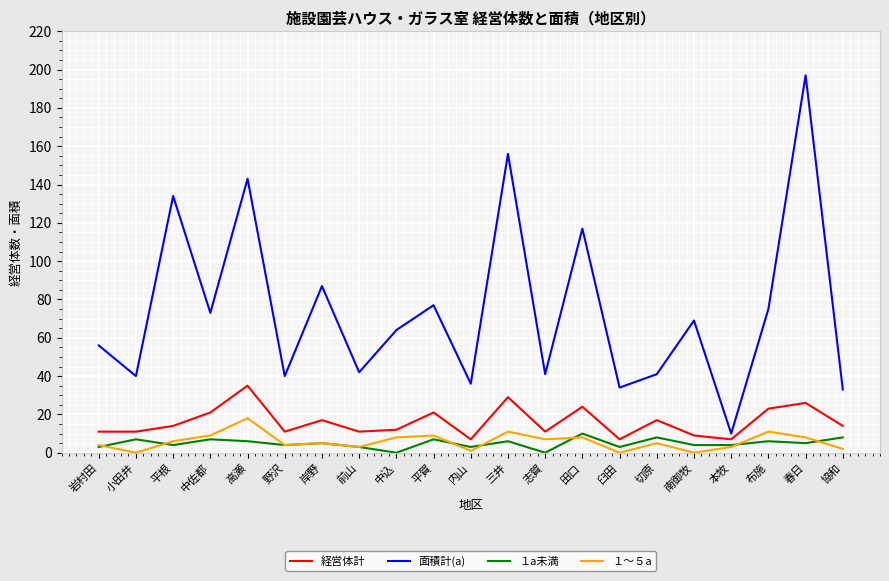

What are all the series names shown in the legend?

経営体計, 面積計(a), １a未満, １～５a